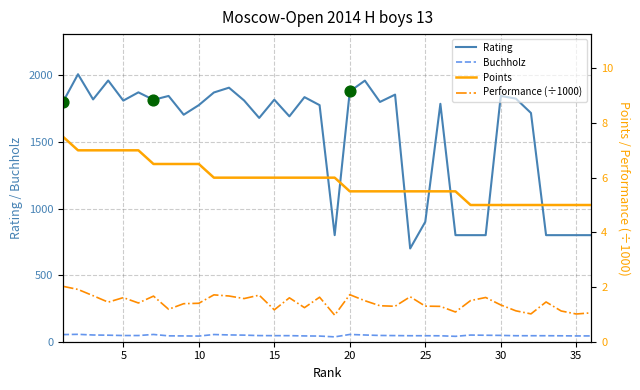

Which series has the largest Y range (max minus min)?

Rating